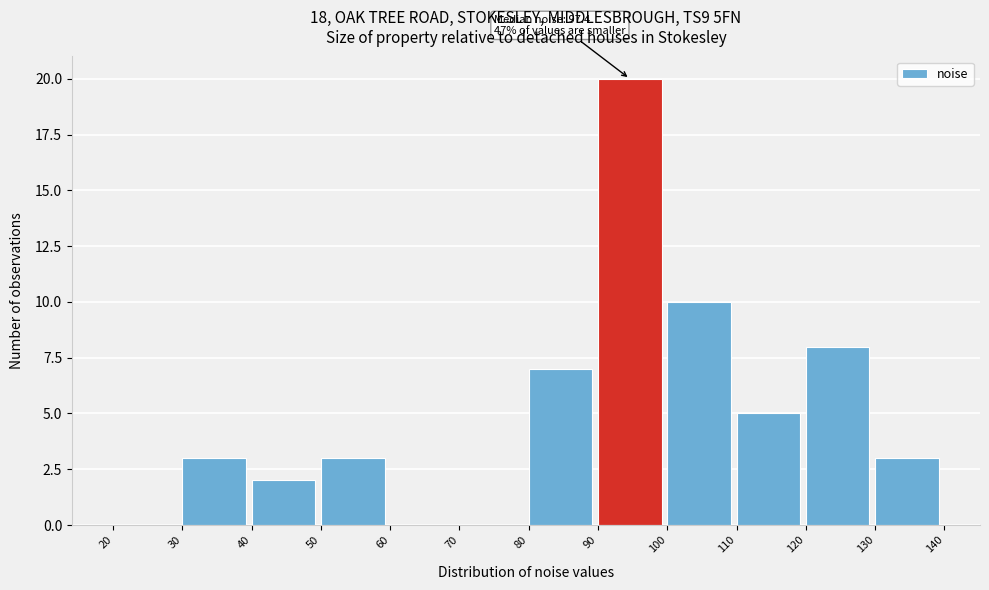

Over which range of the x-axis is the bar tallest?

90 to 100